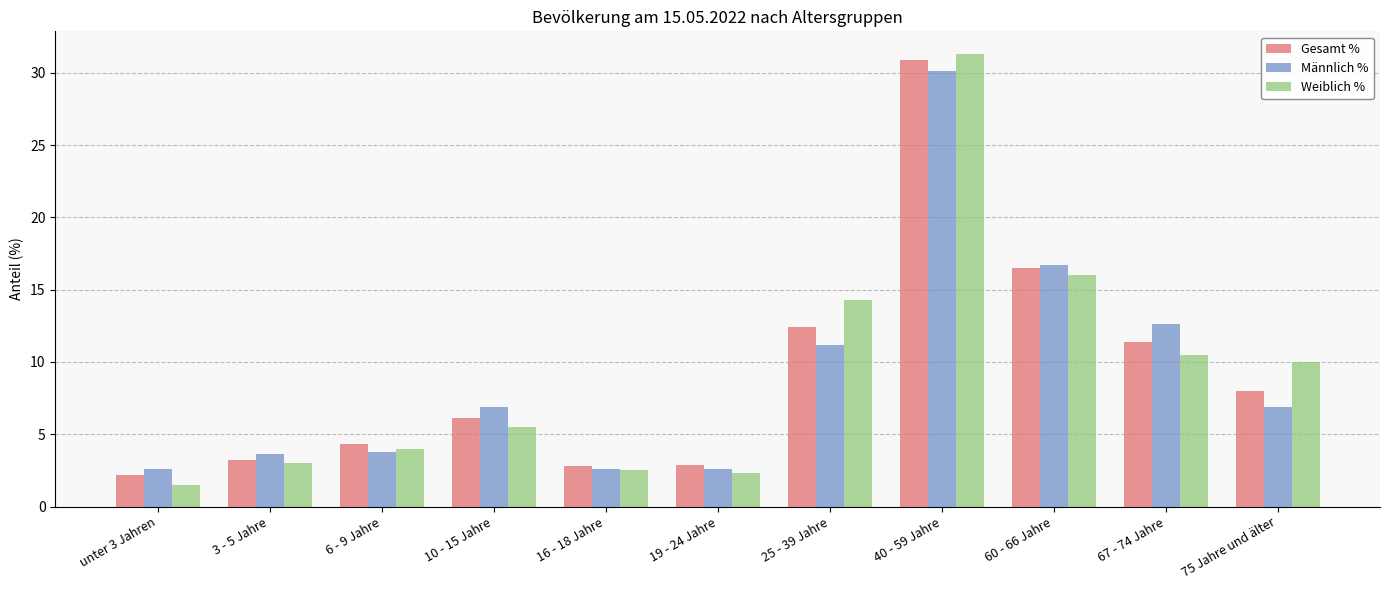

The Weiblich % series shows 2.6 at unter 3 Jahren. True or false?

False